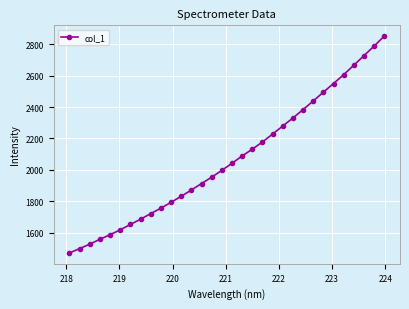

What is the minimum value shown in the chart?

1470.3